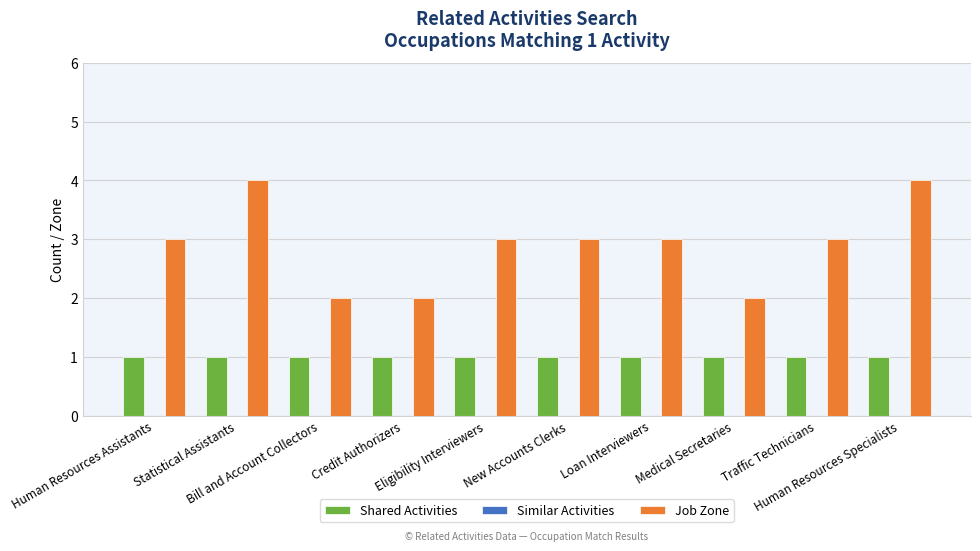

The value of Job Zone at New Accounts Clerks is 5. True or false?

False